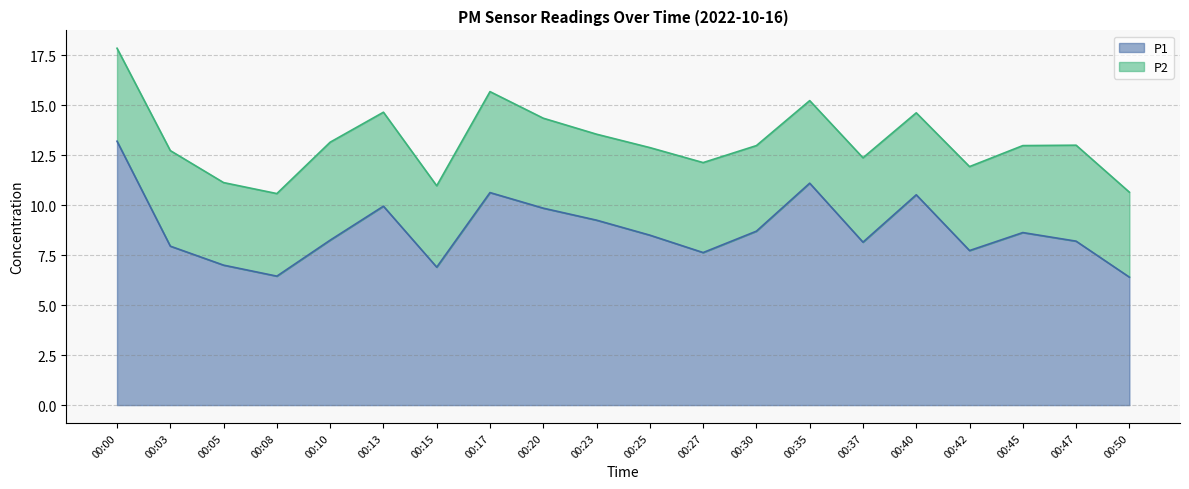

Where is the first local minimum?

00:08